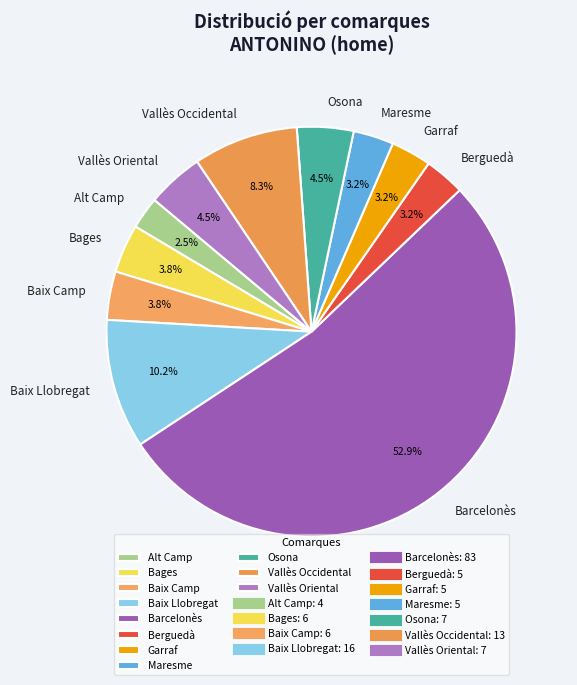

Do Bages and Berguedà together represent more than half of the pie?

No